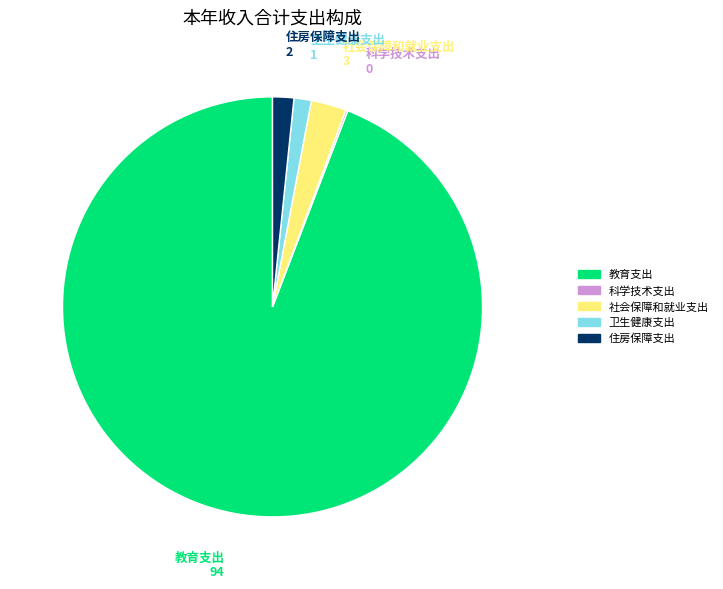

What is the majority slice?

教育支出